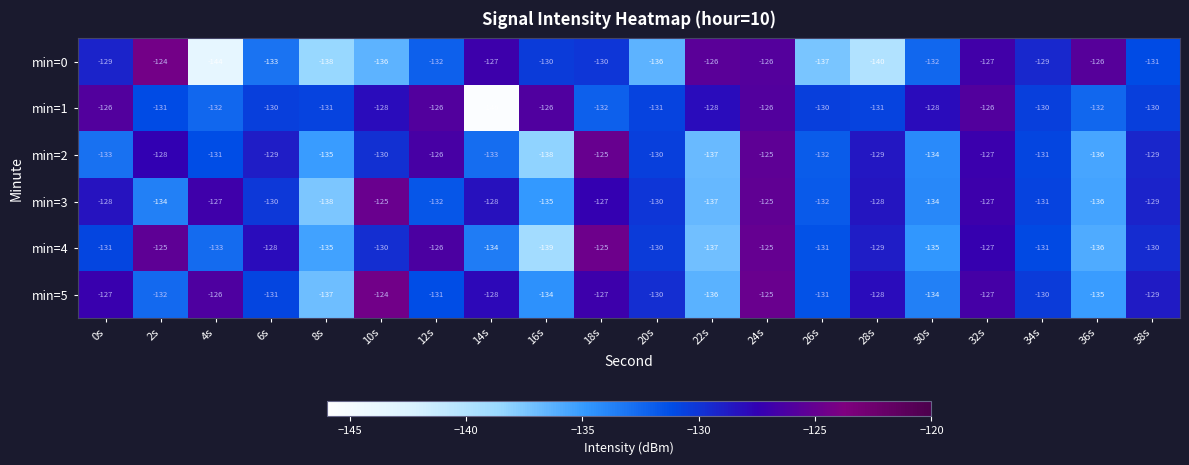

What is the minimum value for min=1?

-146